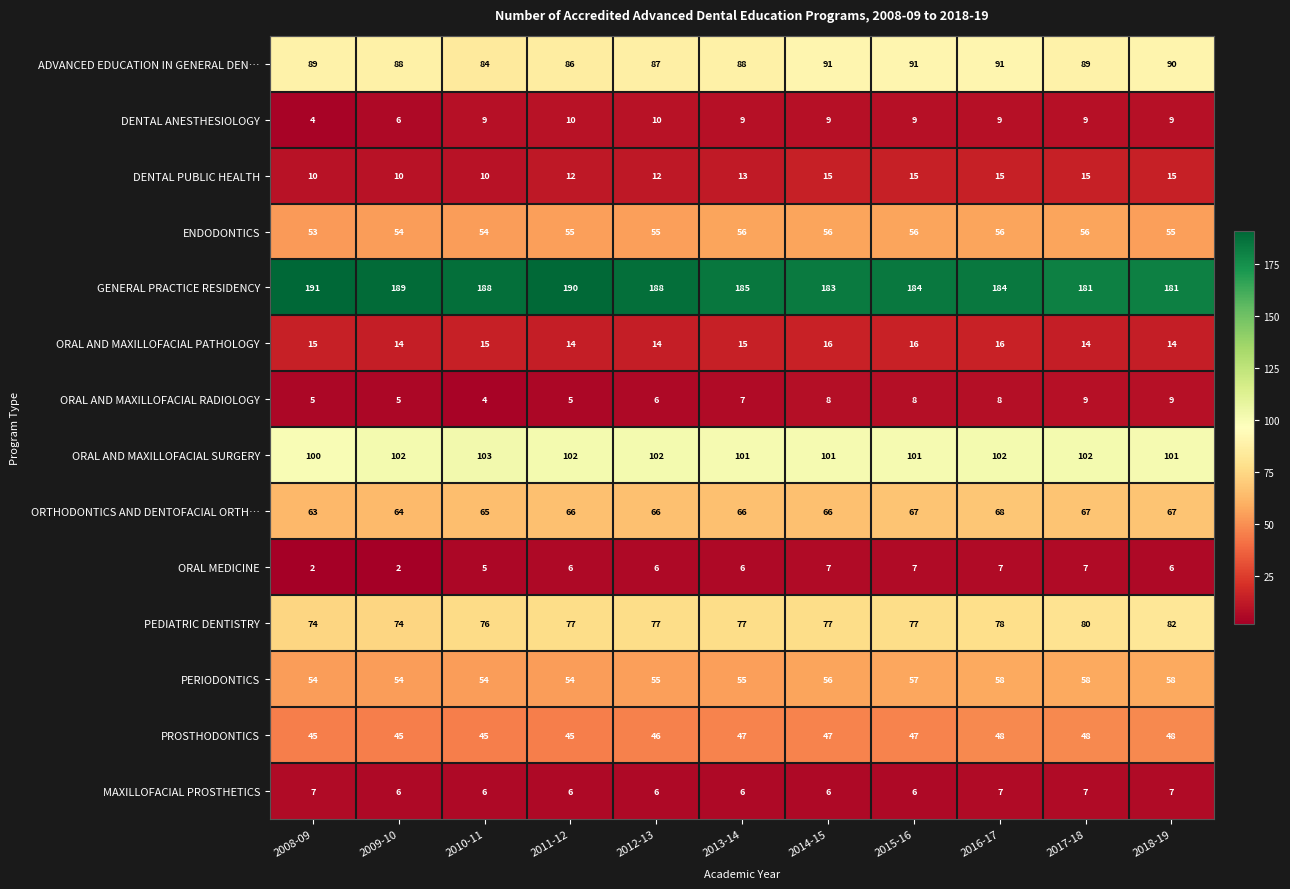

Count the number of data series in this chart.

14